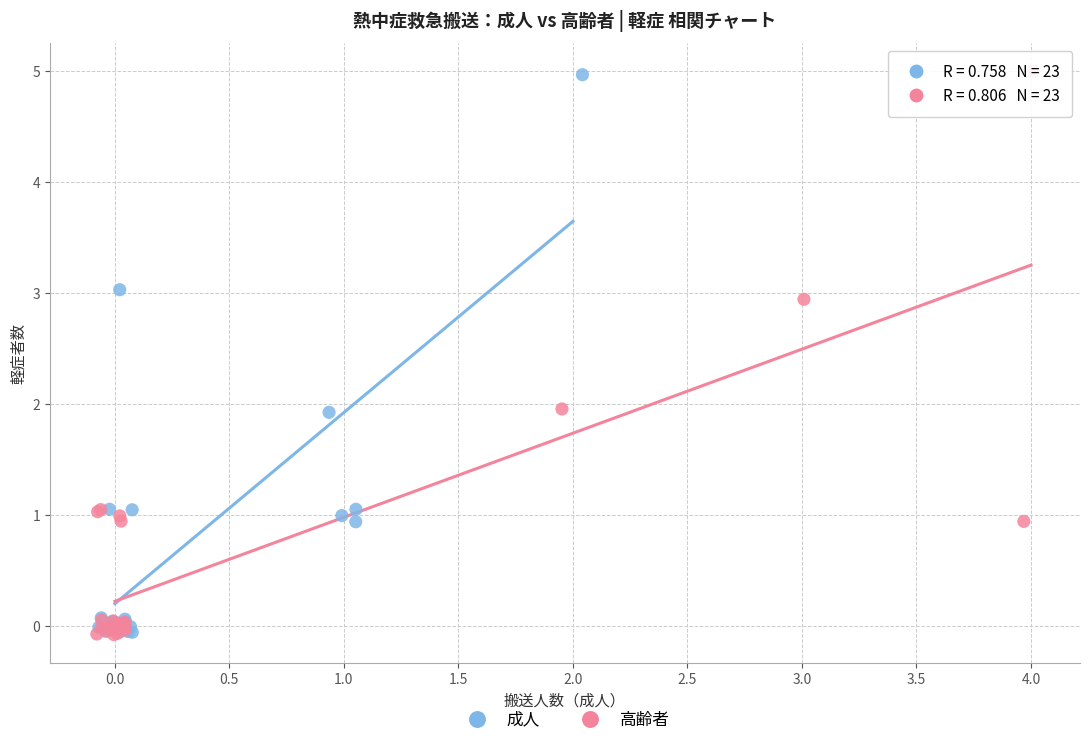

Which series has the largest Y range (max minus min)?

高齢者